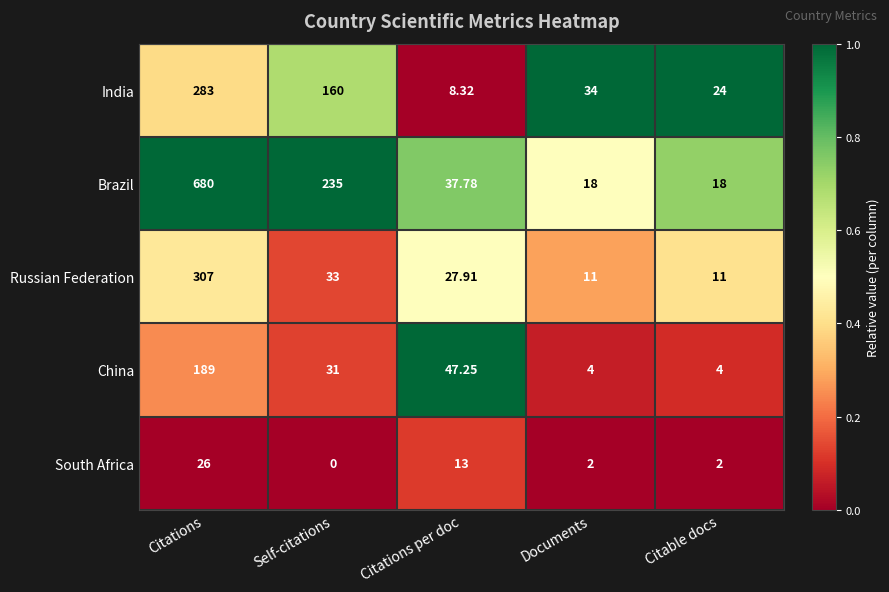

At which label does Russian Federation first exceed 27?

Citations